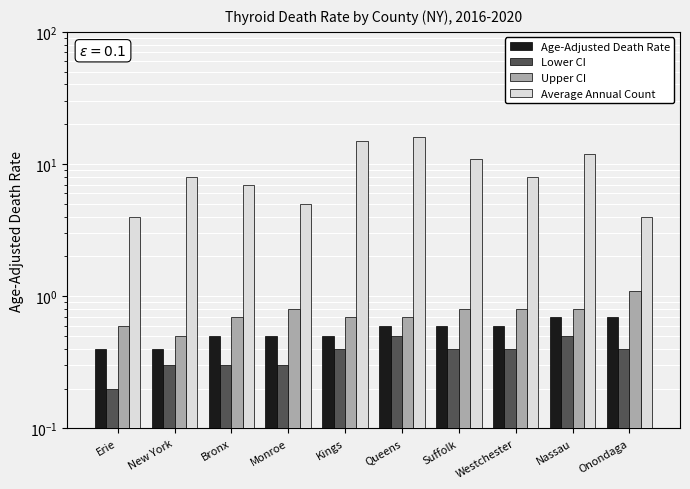

What is the approximate value of Upper CI at Erie?

0.6